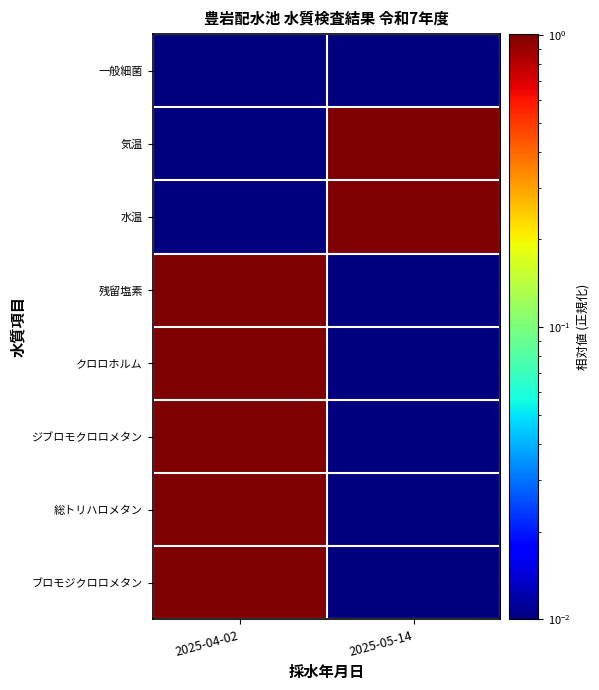

At how many categories does at least one series exceed 0?

2